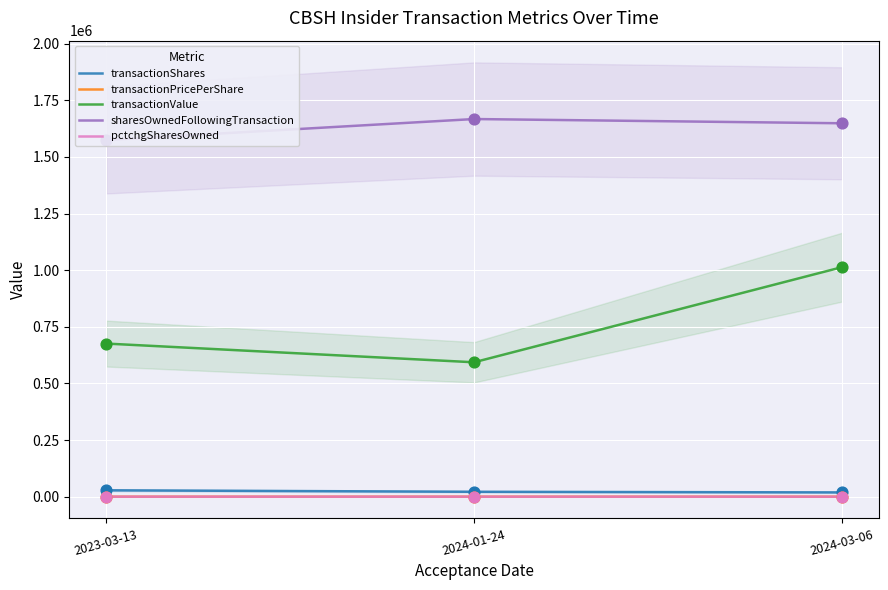

At how many categories does at least one series exceed 253040?

3